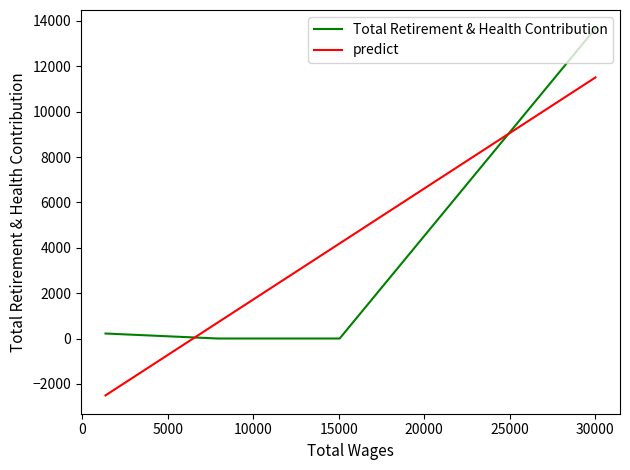

How many values in predict are above zero?

3